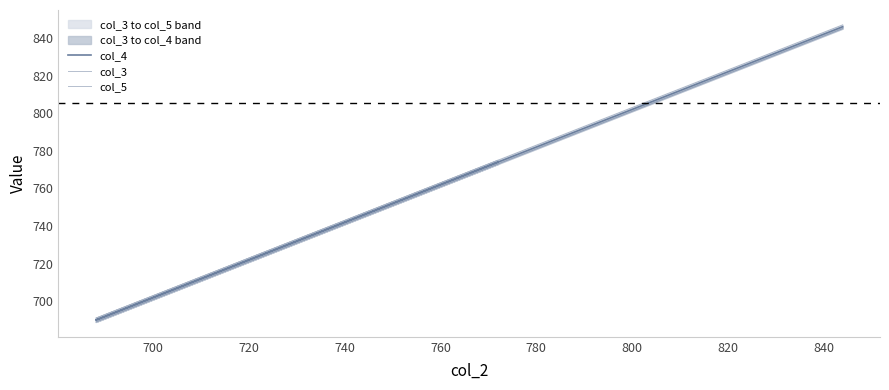

At how many categories does at least one series exceed 830?

5